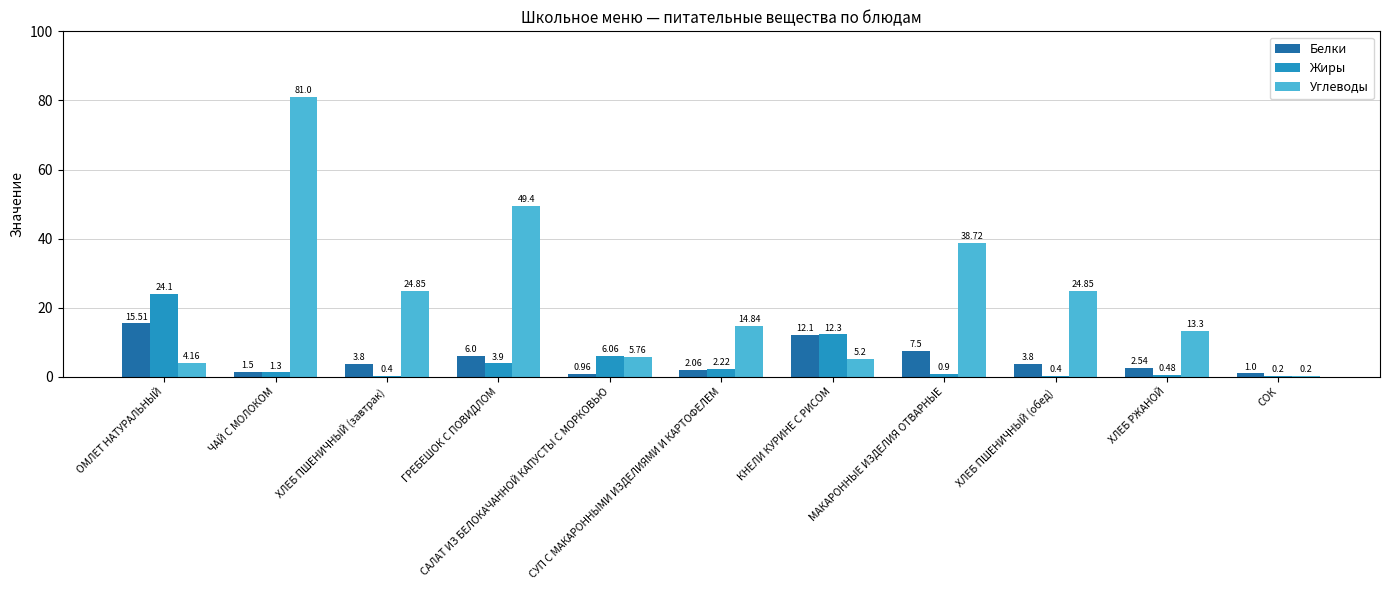

What is the difference between the maximum and minimum values in the Жиры series?

23.9